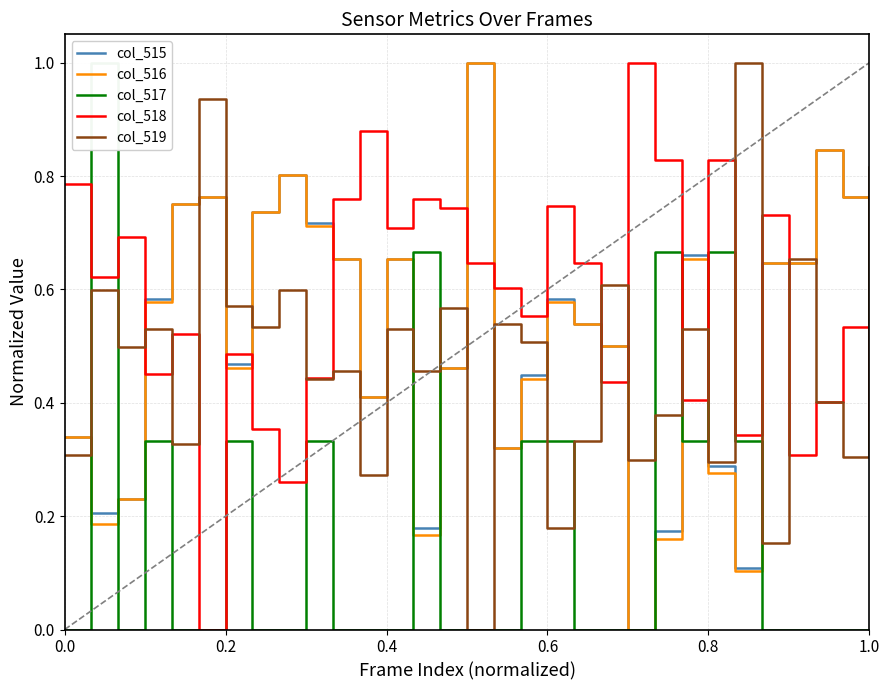

After their last crossing, which series has the higher values: col_518 or col_516?

col_518